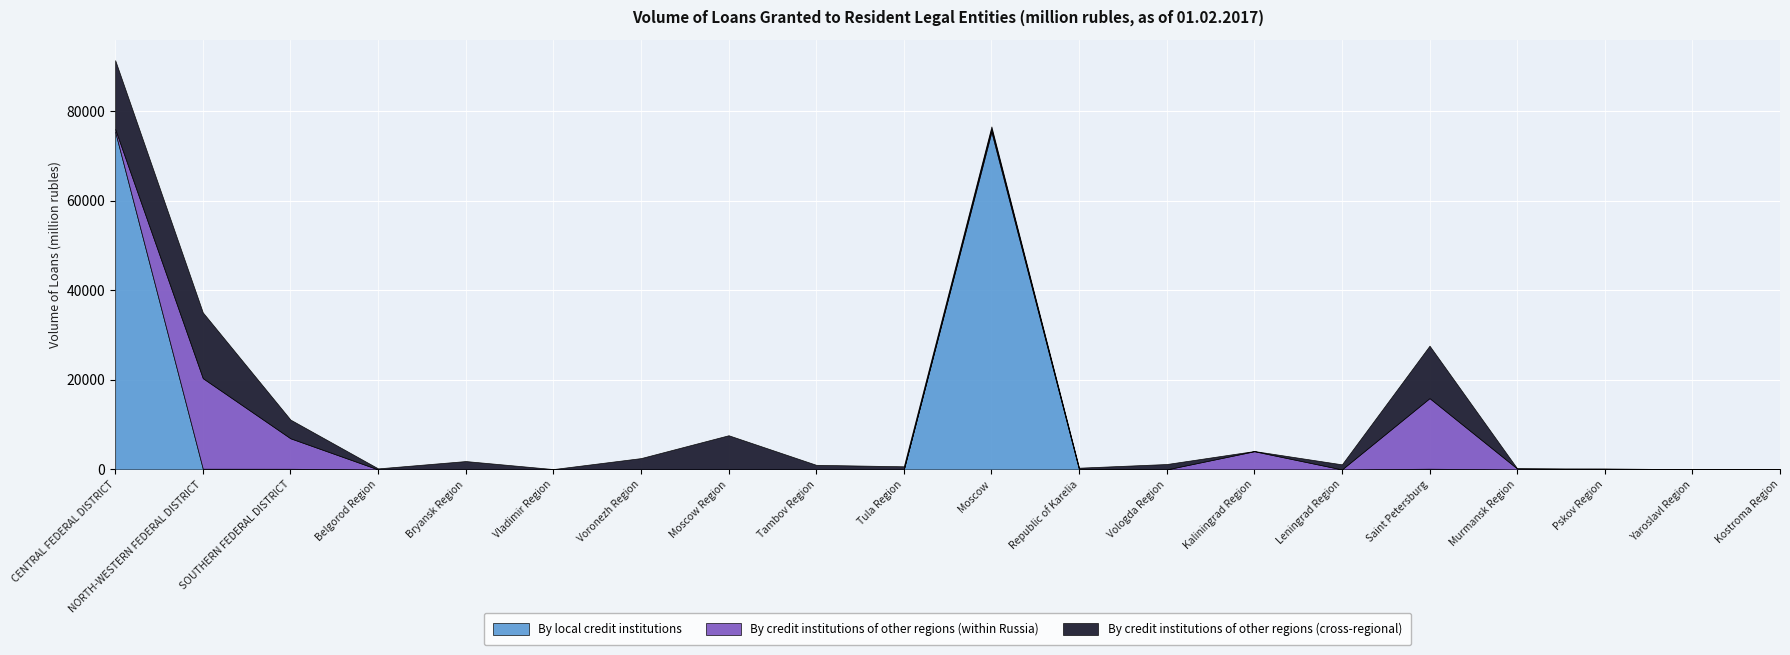

Reading left to right, what are all the values shown in this chart?

By local credit institutions: 75393	157	146	0	0	0	0	0	0	0	75366	0	0	0	0	157	0	0	26	0
By credit institutions of other regions (within Russia): 611	20220	6804	0	0	0	0	0	0	0	611	136	0	4059	0	15760	197	66	0	0
By credit institutions of other regions (cross-regional): 15362	14681	4173	231	1867	79	2528	7631	1028	700	601	250	1206	51	1136	11713	38	152	20	18